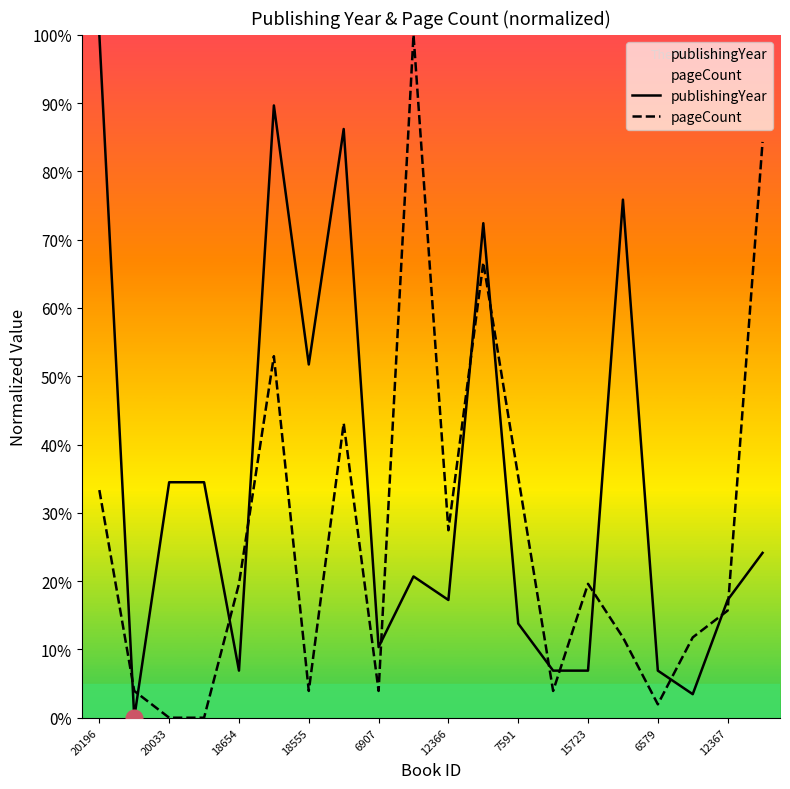

True or false: publishingYear has more than 0 points higher than both neighbors.

True